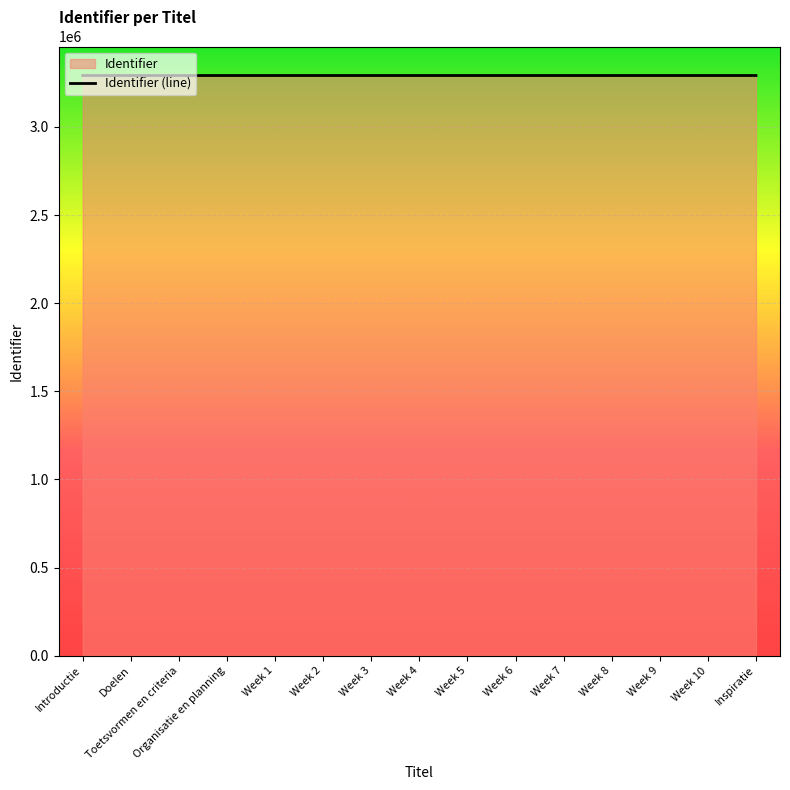

Which category has the highest value across all series?

Inspiratie